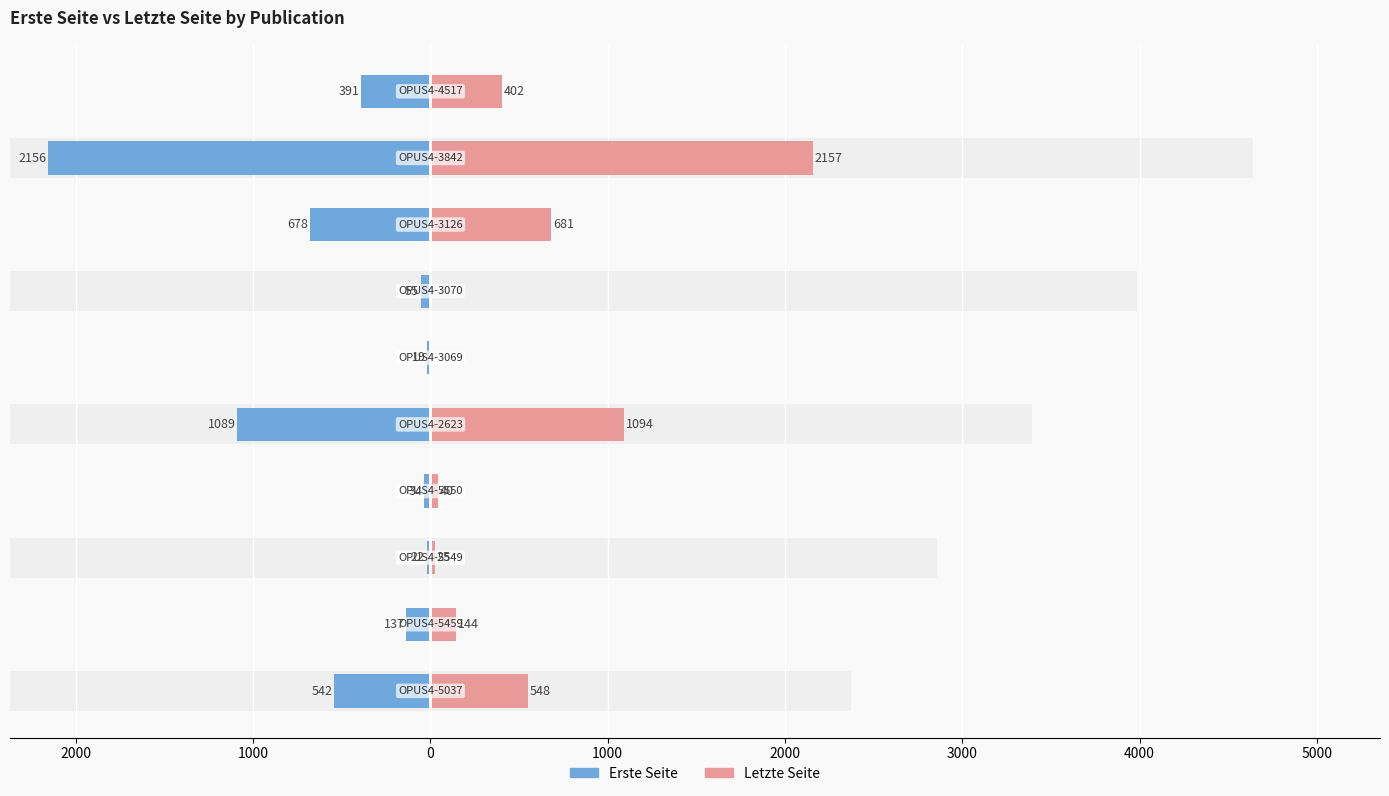

What are all the series names shown in the legend?

Erste Seite, Letzte Seite